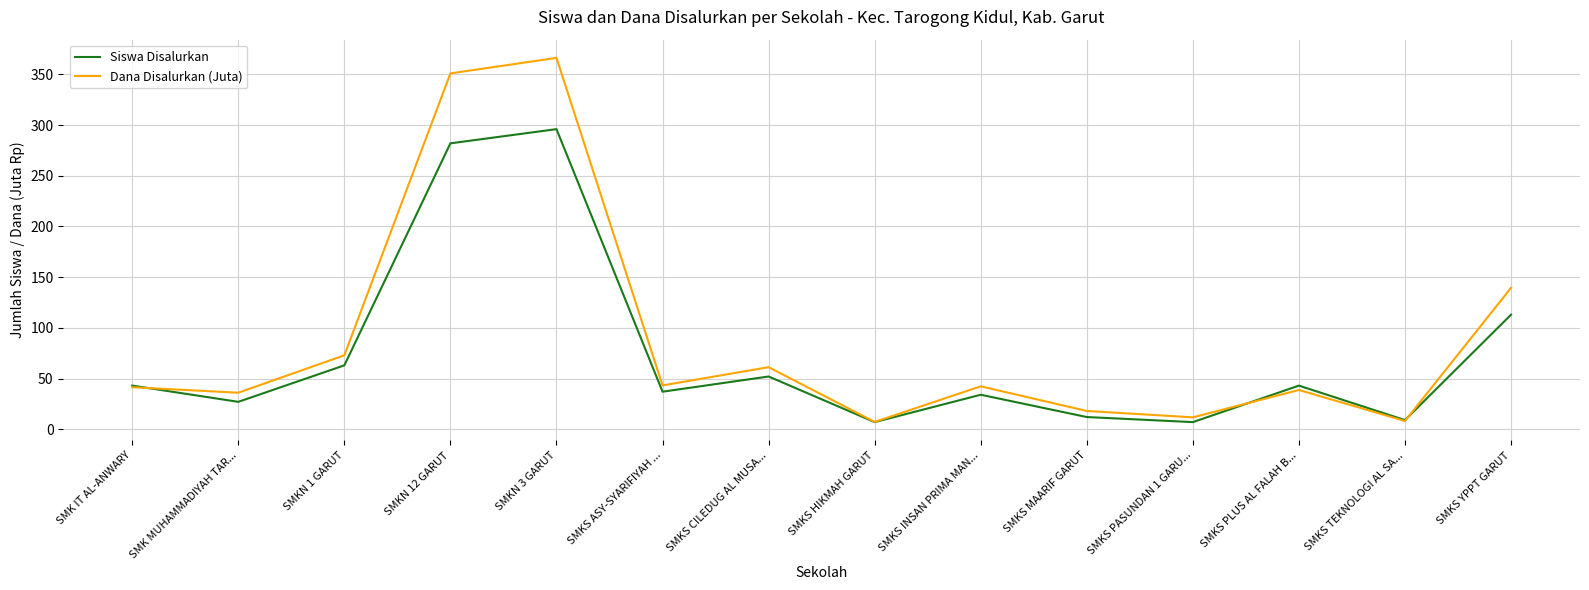

Read the Dana Disalurkan (Juta) value at SMKS ASY-SYARIFIYAH ....

43.2